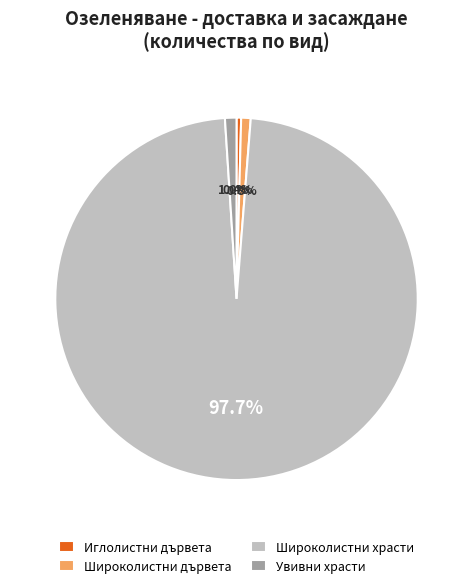

Is there a majority slice in this chart?

Yes